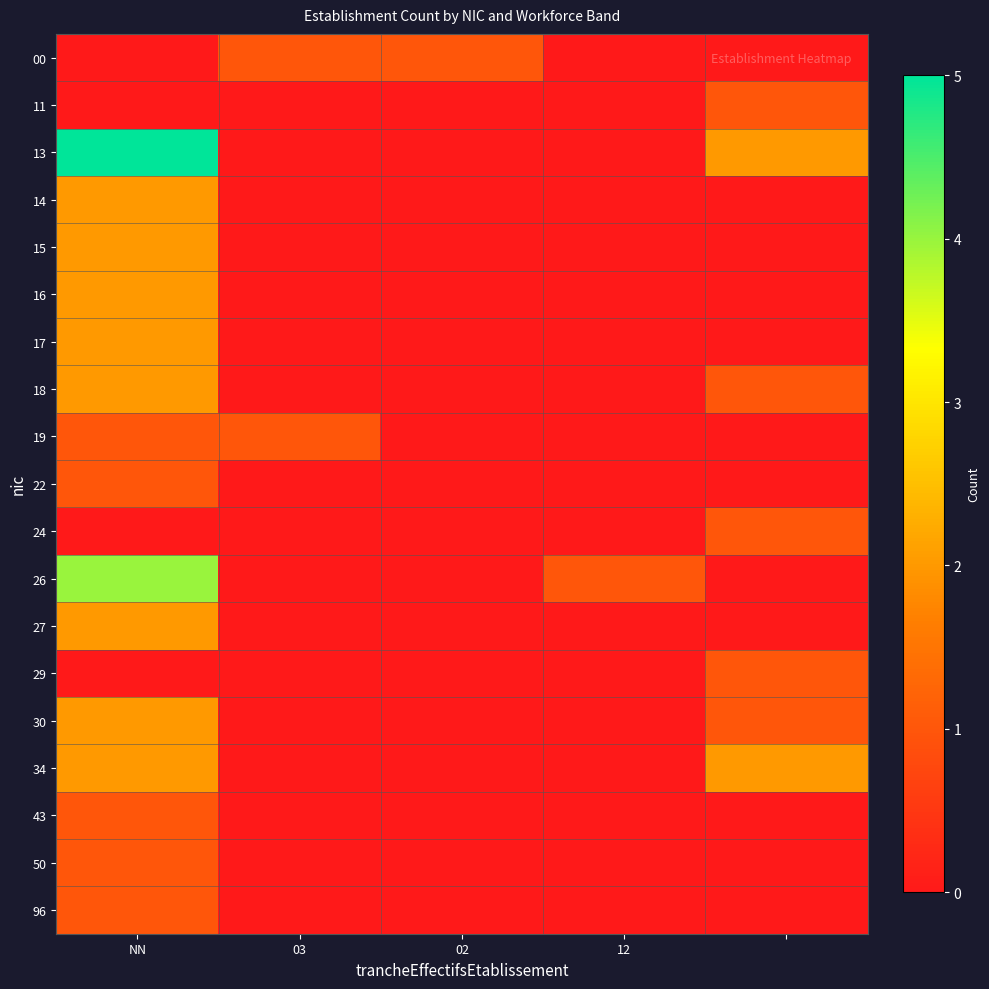

Reading right to left, extract all data points from this chart.

00: 0	0	1	1	0
11: 1	0	0	0	0
13: 2	0	0	0	5
14: 0	0	0	0	2
15: 0	0	0	0	2
16: 0	0	0	0	2
17: 0	0	0	0	2
18: 1	0	0	0	2
19: 0	0	0	1	1
22: 0	0	0	0	1
24: 1	0	0	0	0
26: 0	1	0	0	4
27: 0	0	0	0	2
29: 1	0	0	0	0
30: 1	0	0	0	2
34: 2	0	0	0	2
43: 0	0	0	0	1
50: 0	0	0	0	1
96: 0	0	0	0	1